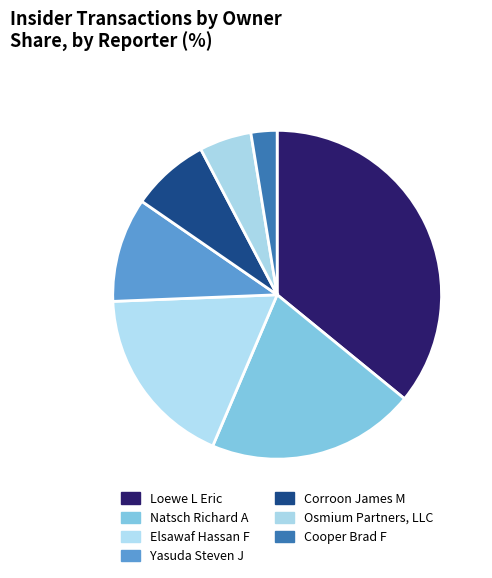

To the nearest percent, what percentage of the pie is Natsch Richard A?

21%